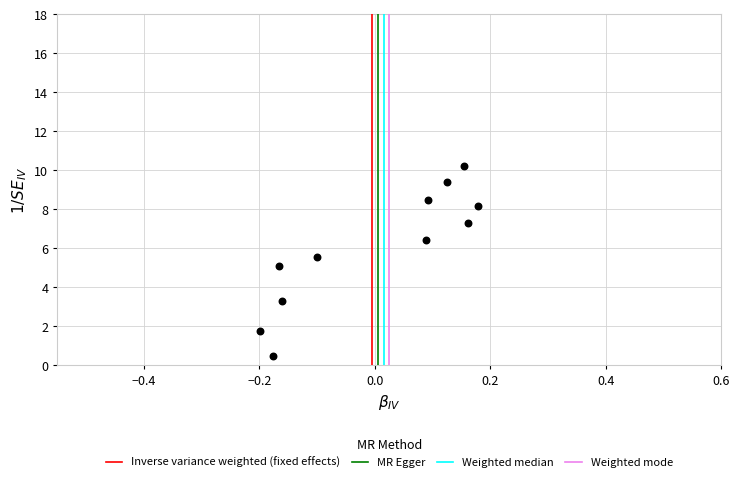

What is the range of Y values (max minus min)?

9.8